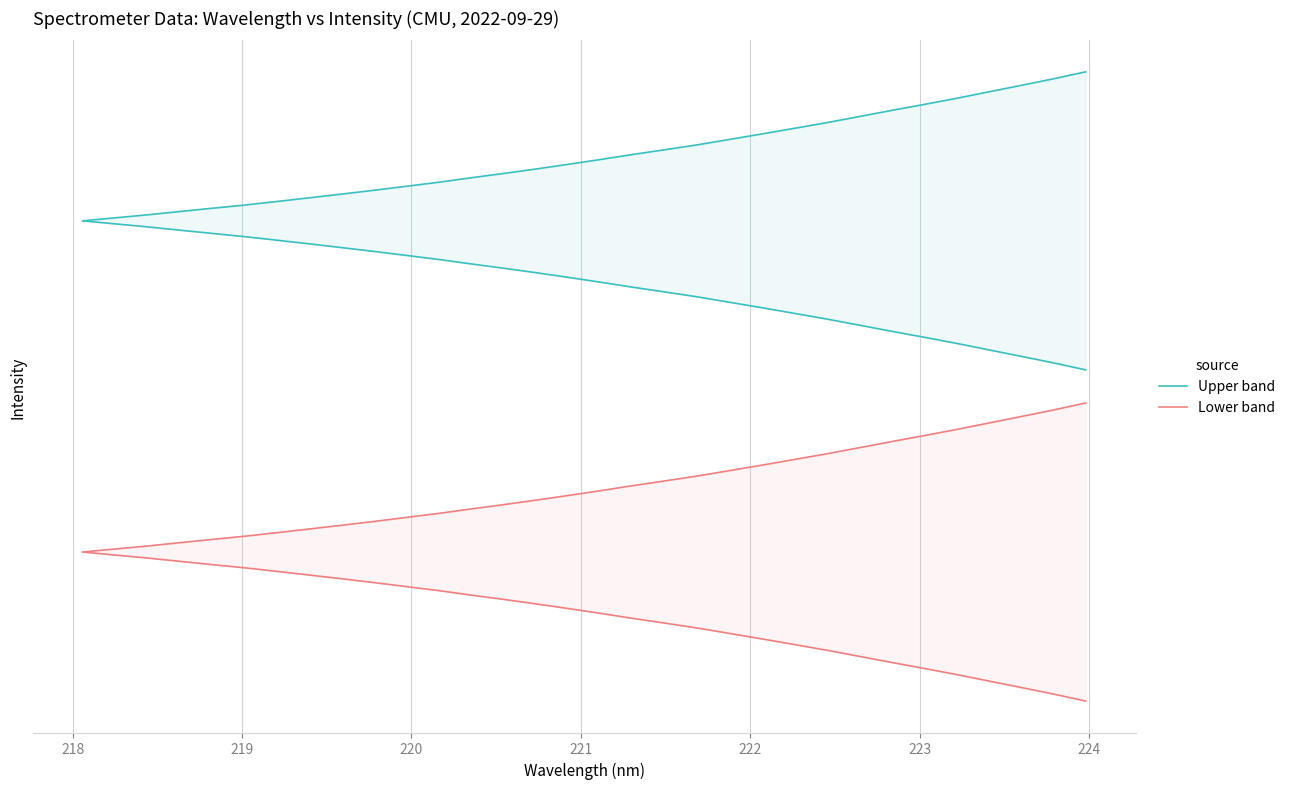

What is the average value of the Lower band series?

0.3